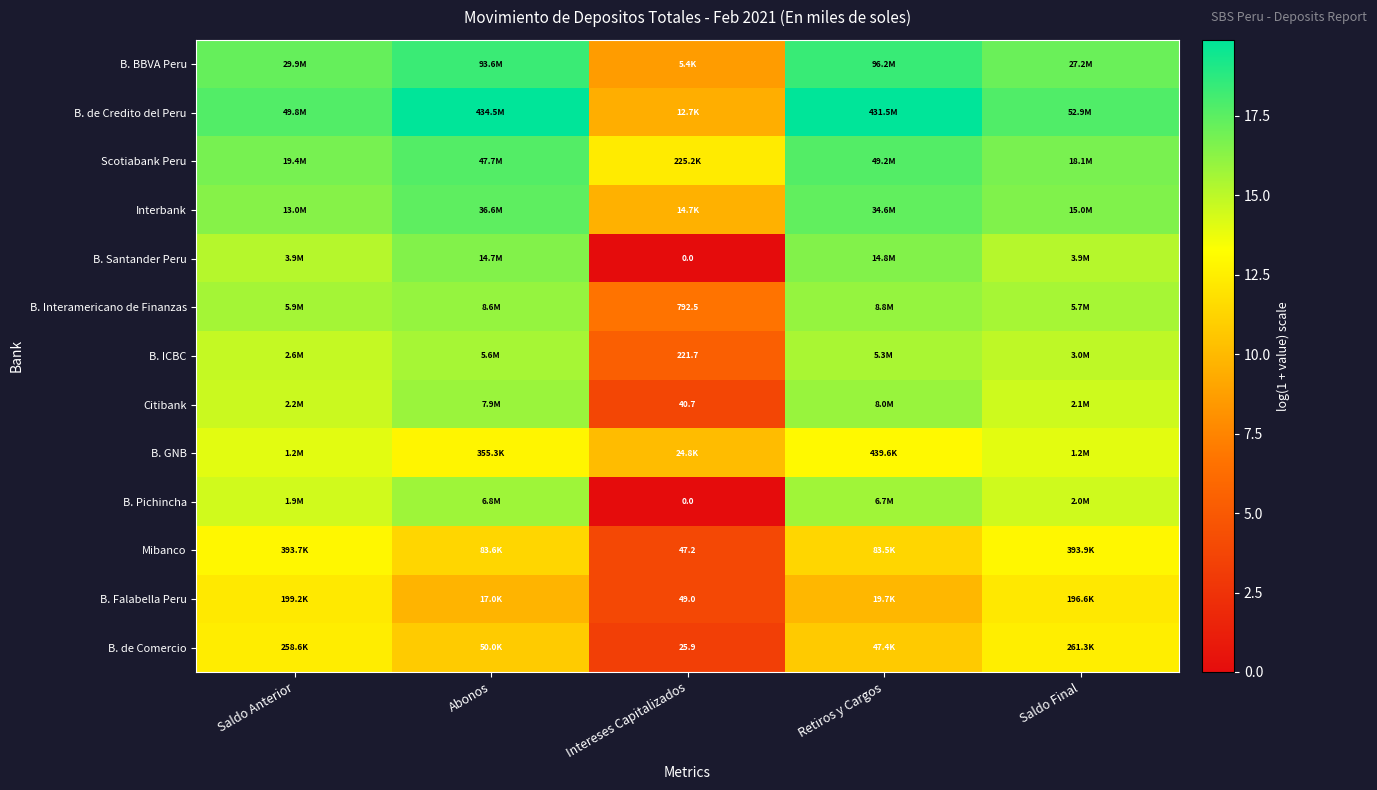

What is the difference between the second highest and second lowest values in the Interbank series?

1.0